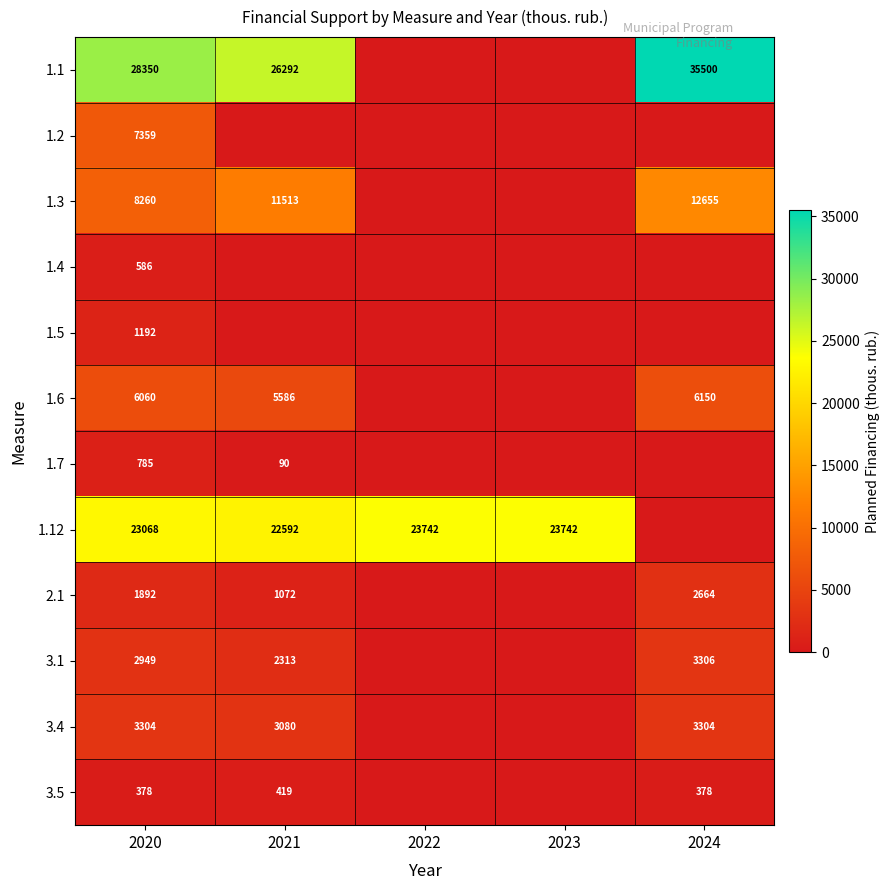

The 3.1 series shows 1151 at 2021. True or false?

False